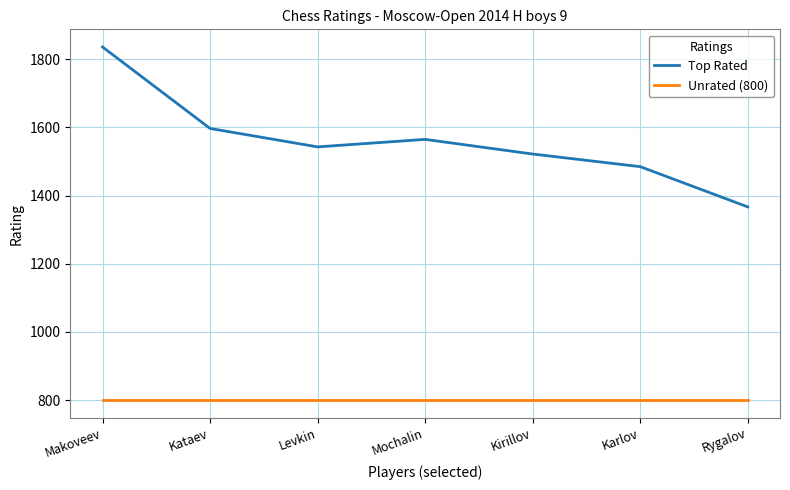

At Rygalov, list the series in order from smallest to largest.

Unrated (800), Top Rated